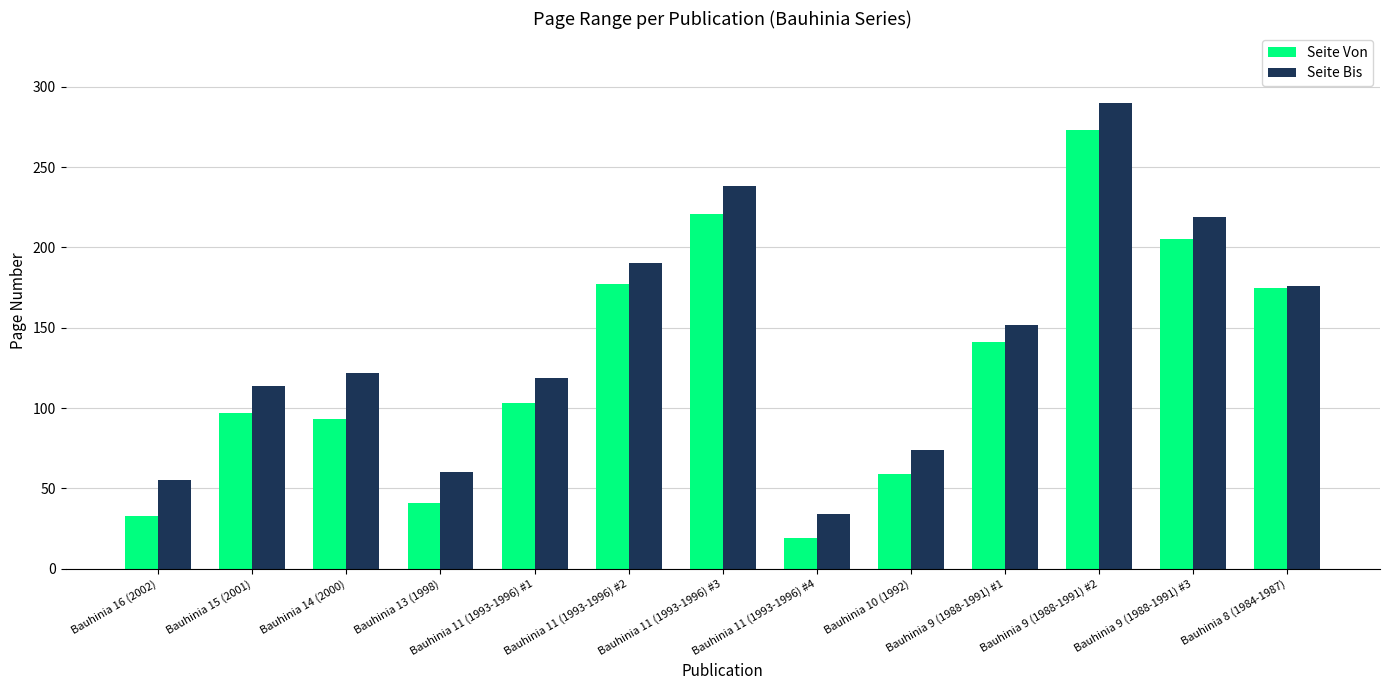

Rank the series by their average value, from lowest to highest.

Seite Von, Seite Bis